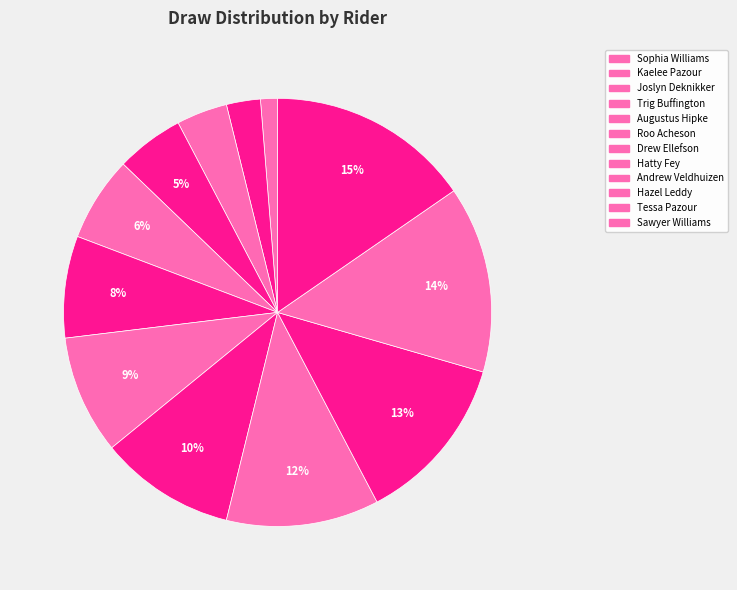

Count the number of slices in the pie.

12